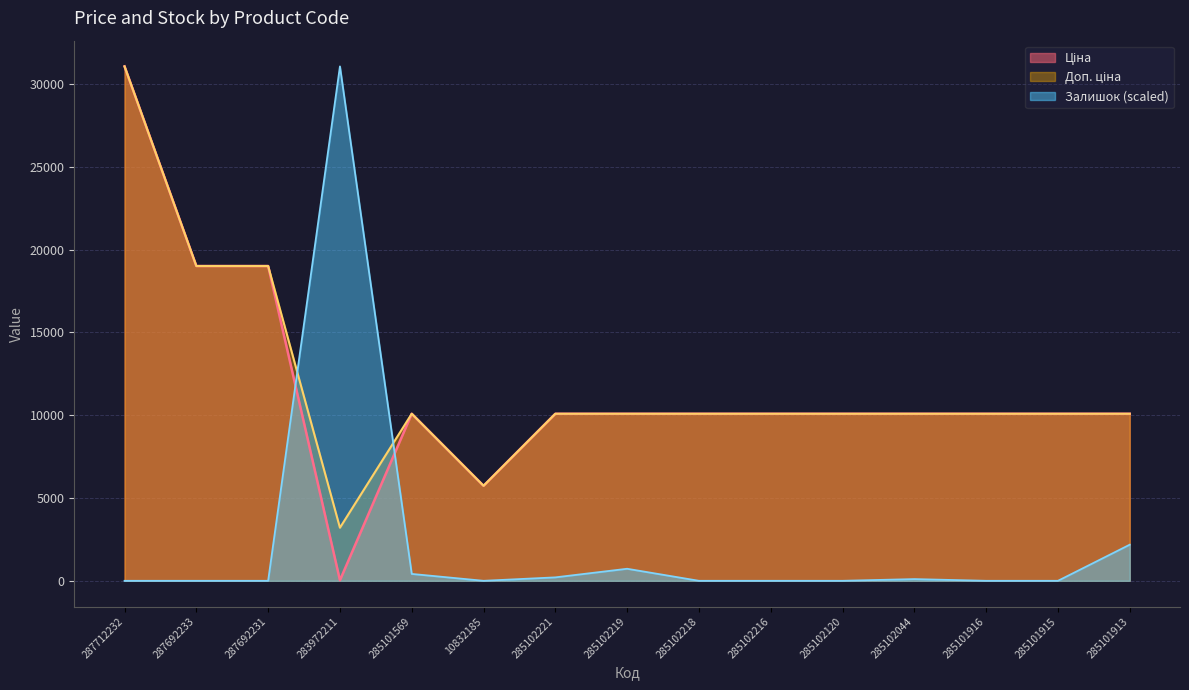

What is the total value across all series at 285101915?

20171.6